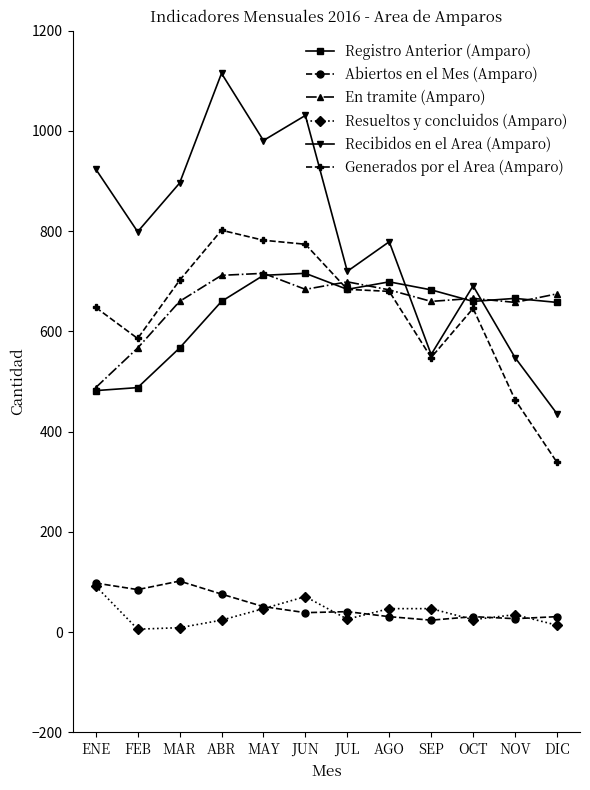

At ABR, list the series in order from largest to smallest.

Recibidos en el Area (Amparo), Generados por el Area (Amparo), En tramite (Amparo), Registro Anterior (Amparo), Abiertos en el Mes (Amparo), Resueltos y concluidos (Amparo)